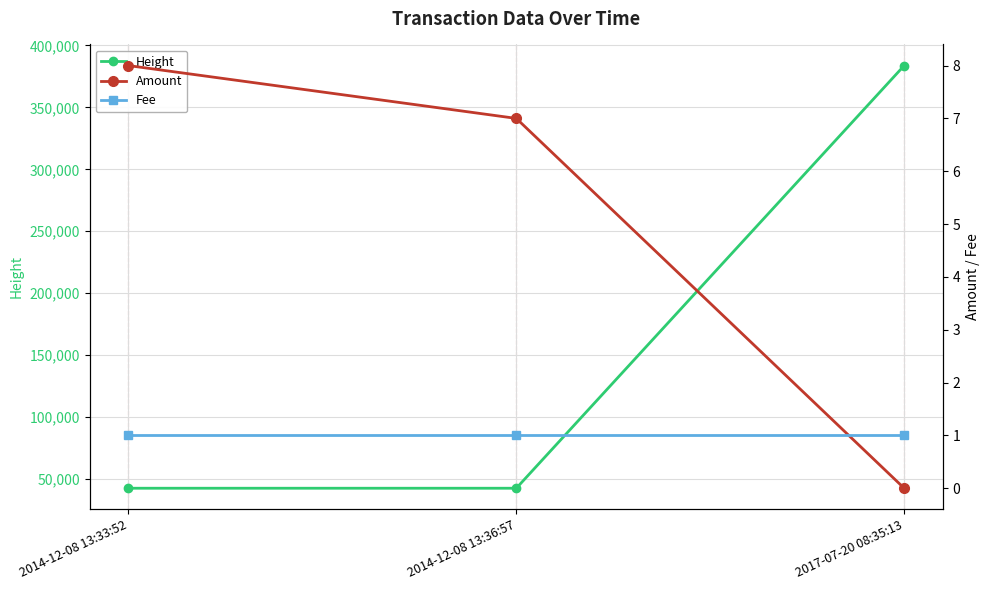

Which label corresponds to the largest value in the chart?

2017-07-20 08:35:13